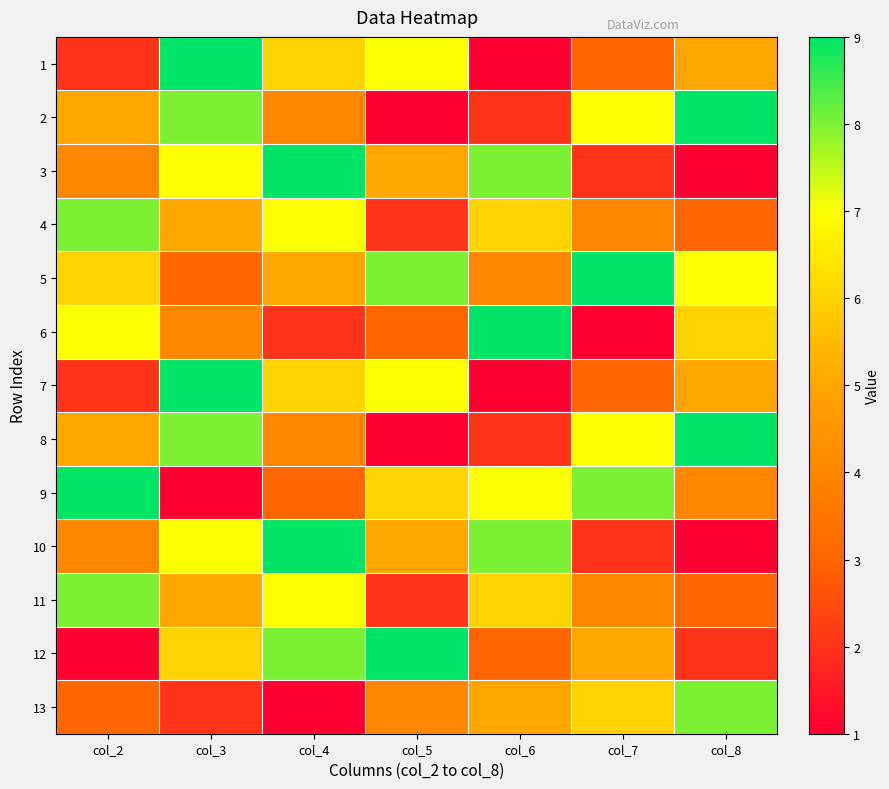

At which category is the sum across all series the highest?

col_3